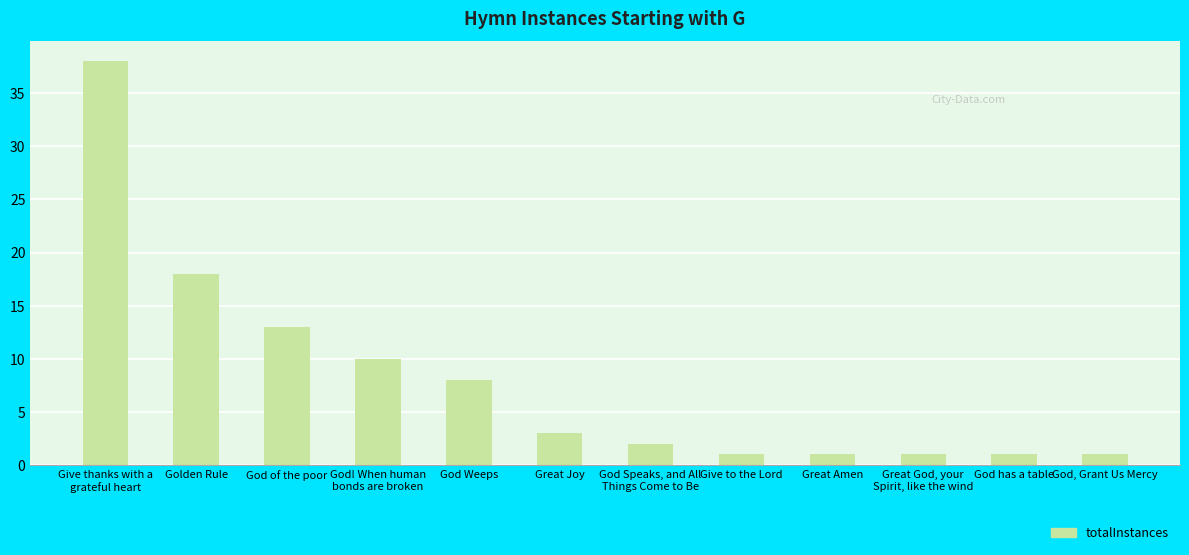

What is the average value?

8